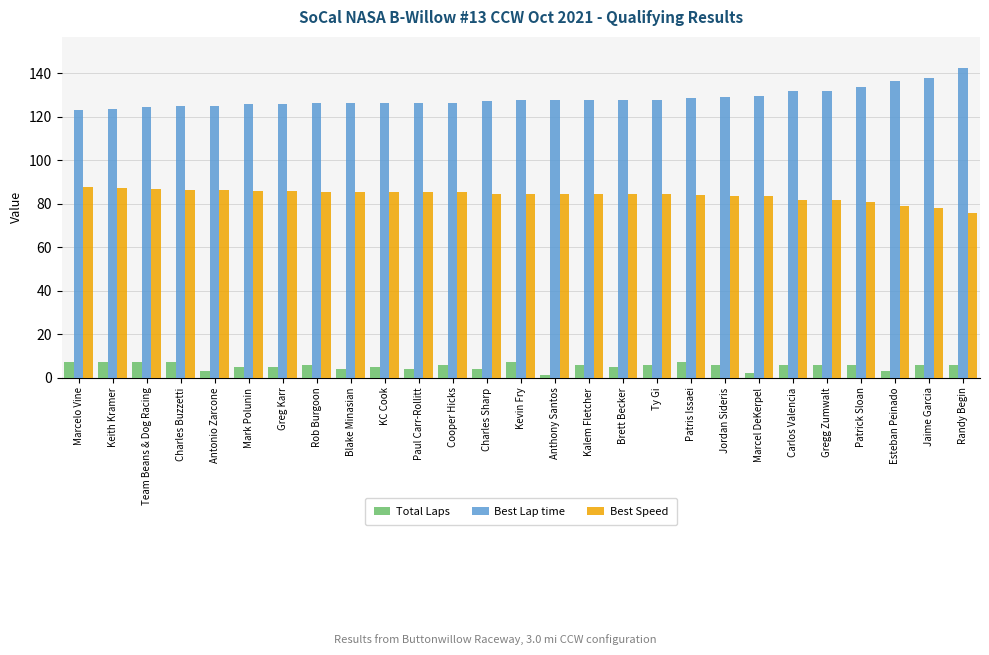

Rank the series by their average value, from highest to lowest.

Best Lap time, Best Speed, Total Laps